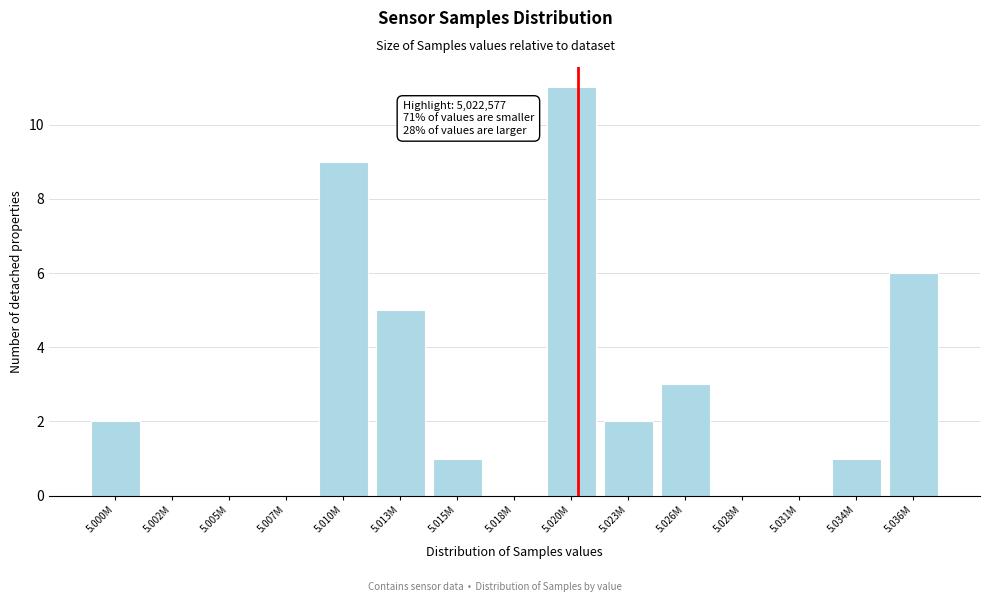

Reading left to right, transcribe all the data shown in this chart.

5.000M=2	5.002M=0	5.005M=0	5.007M=0	5.010M=9	5.013M=5	5.015M=1	5.018M=0	5.020M=11	5.023M=2	5.026M=3	5.028M=0	5.031M=0	5.034M=1	5.036M=6